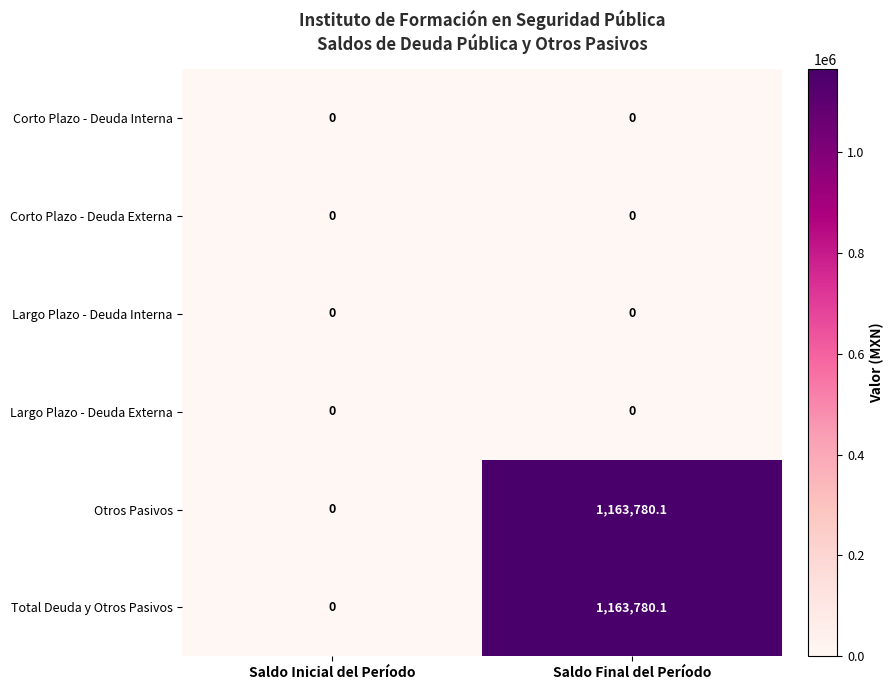

What is the highest value of the Total Deuda y Otros Pasivos series?

1163780.1